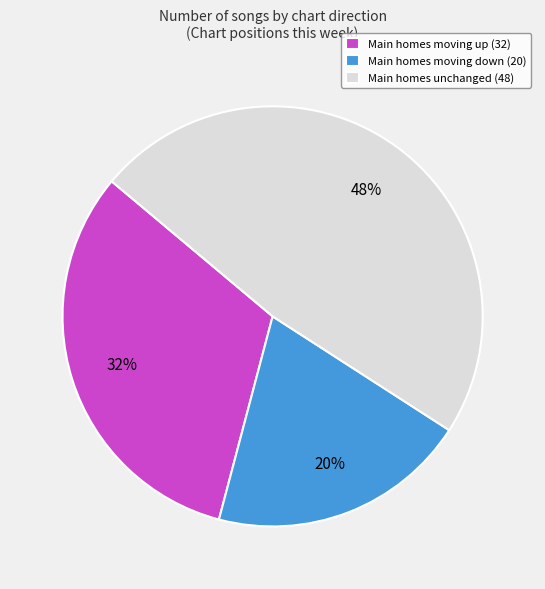

The Main homes moving up (32) slice represents 32% of the pie. True or false?

True